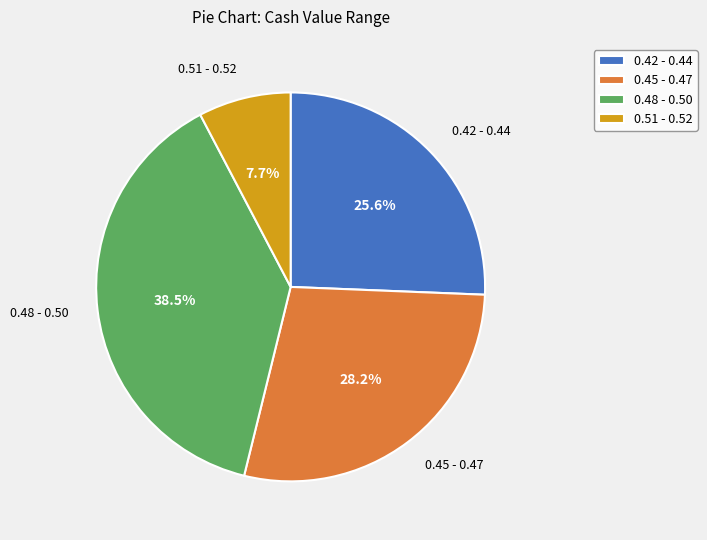

To the nearest percent, what is the difference between the largest and smallest slice percentages?

31%